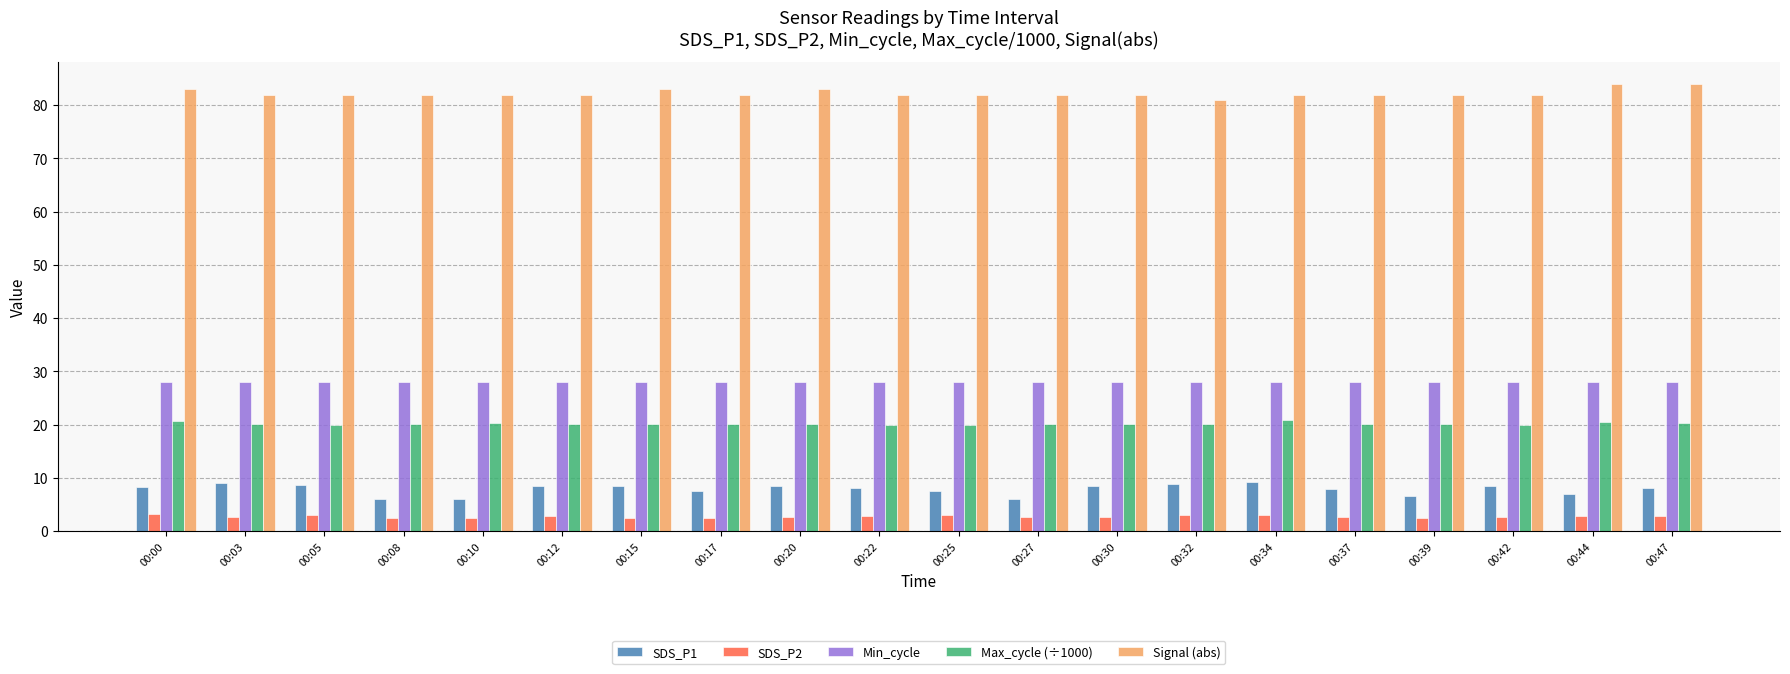

What is the highest value of the Max_cycle (÷1000) series?

20.9